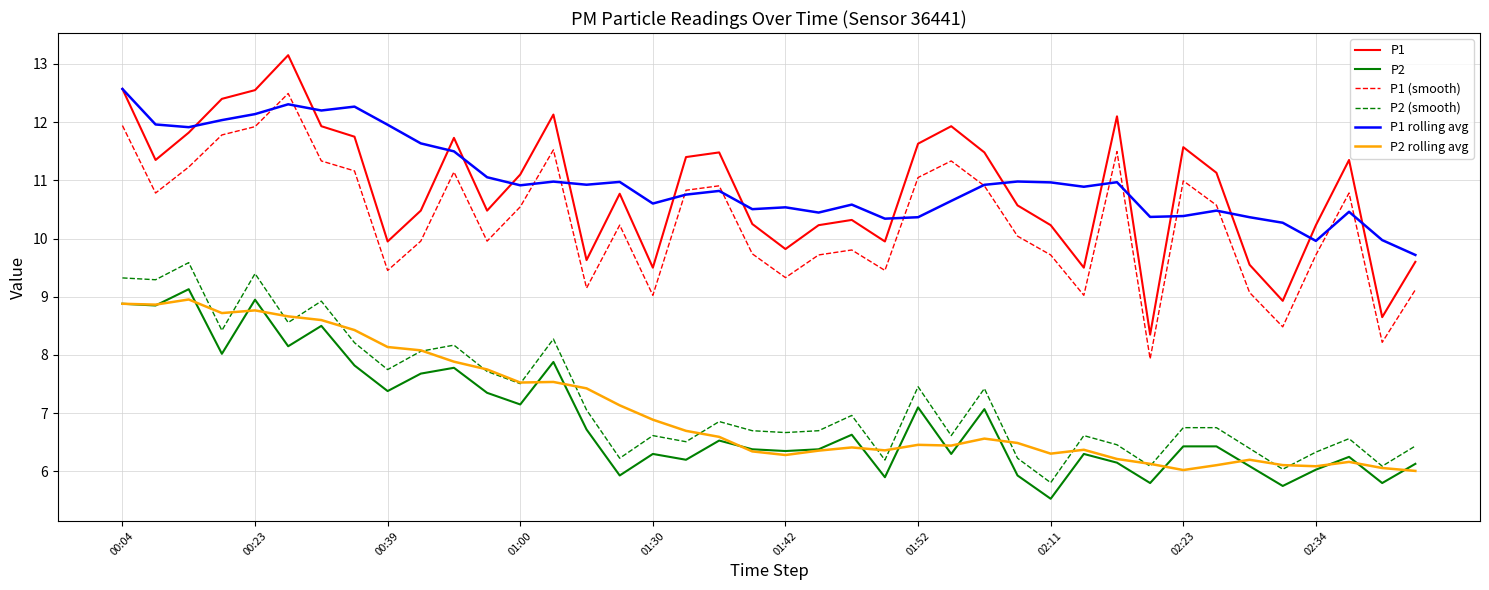

How many values in the P2 (smooth) series are below 6?

1